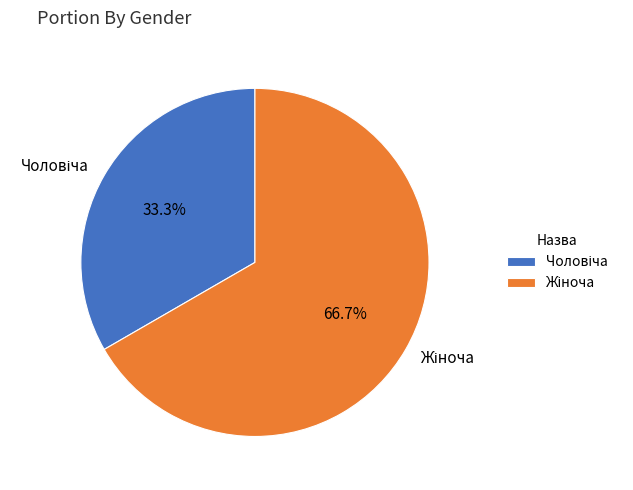

Is there a majority slice in this chart?

Yes